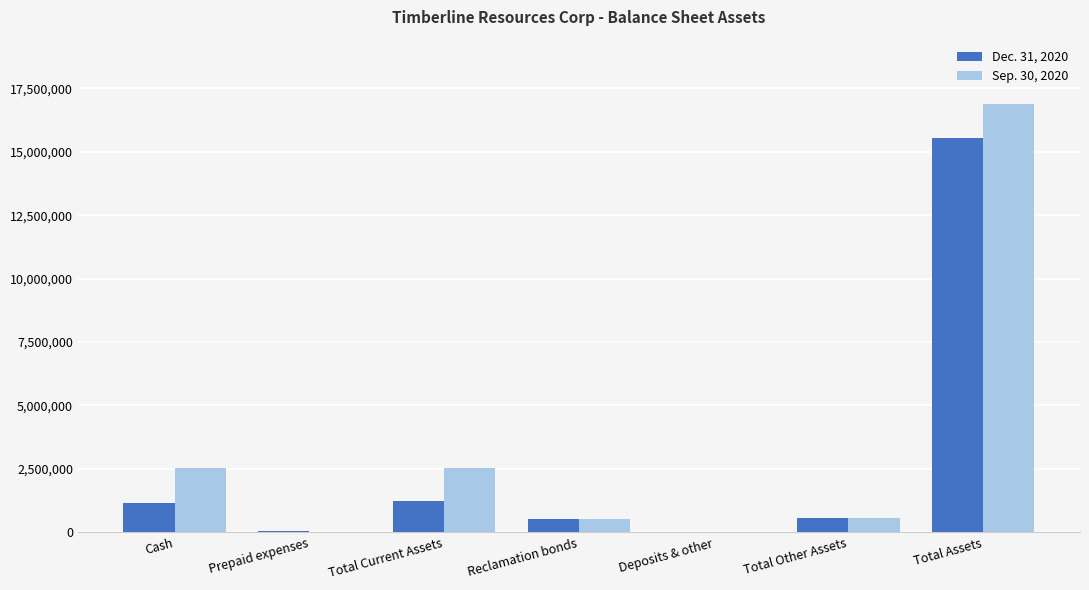

Which series changed the most between Total Current Assets and Total Assets?

Sep. 30, 2020